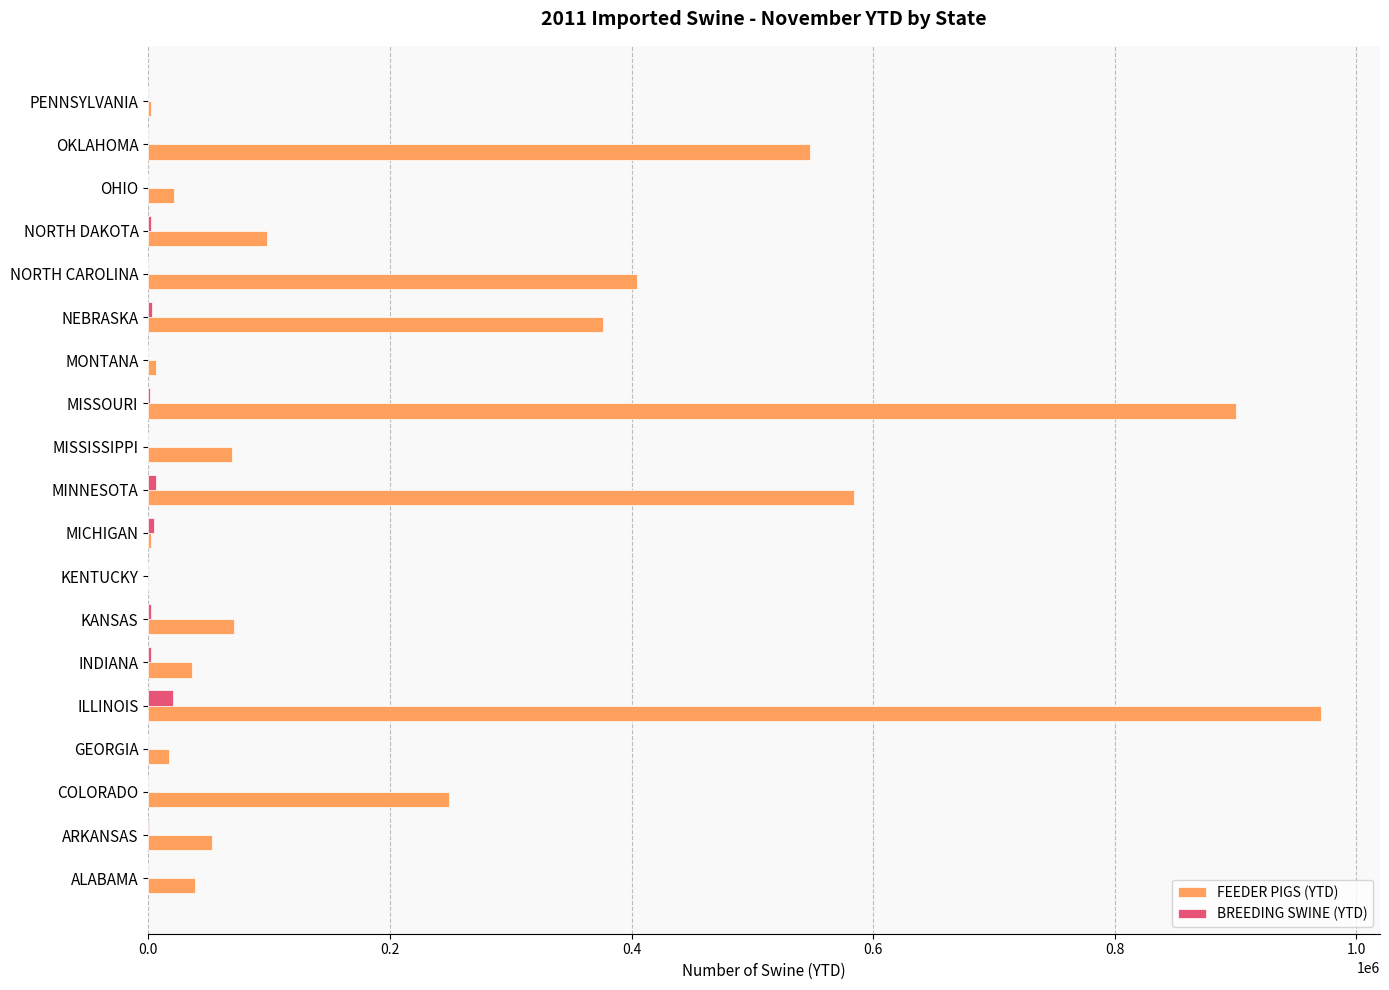

Is the value of FEEDER PIGS (YTD) at COLORADO greater than the value of BREEDING SWINE (YTD) at PENNSYLVANIA?

Yes